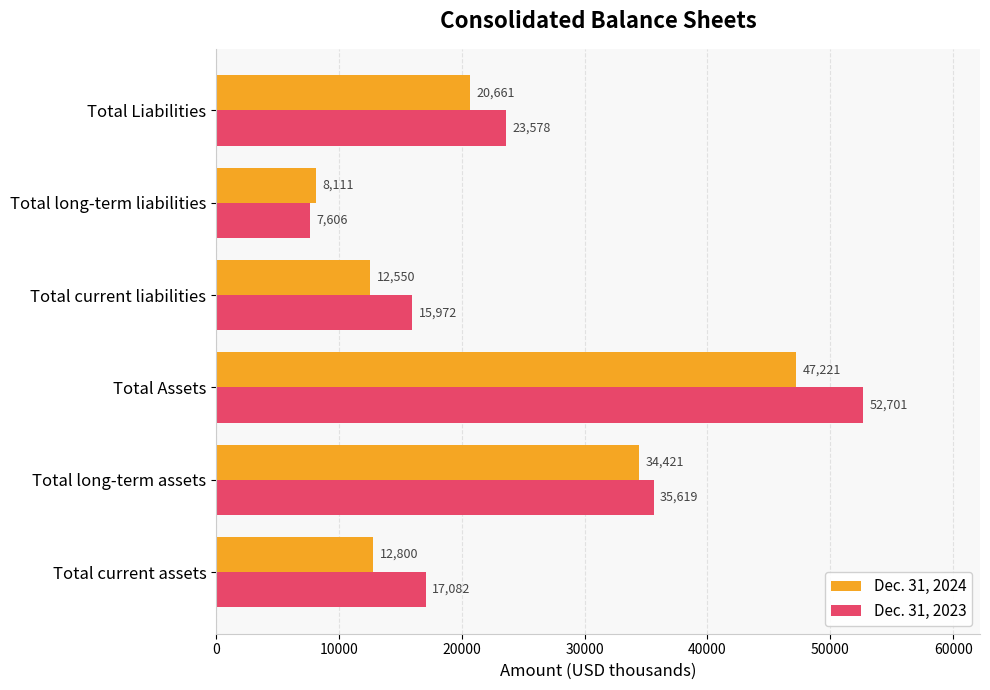

What is the spread (max minus min) of values at Total current liabilities?

3422